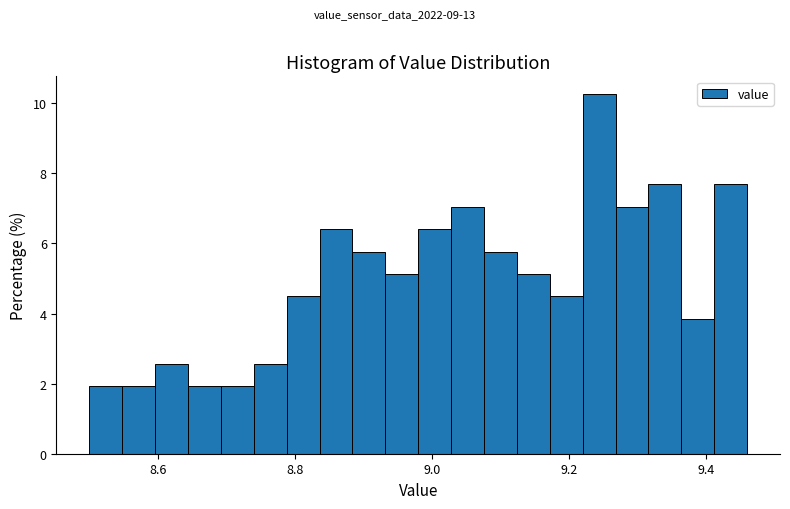

Around what value on the x-axis is the tallest bar? Give the approximate position of its centre, as read against the axis.

9.24